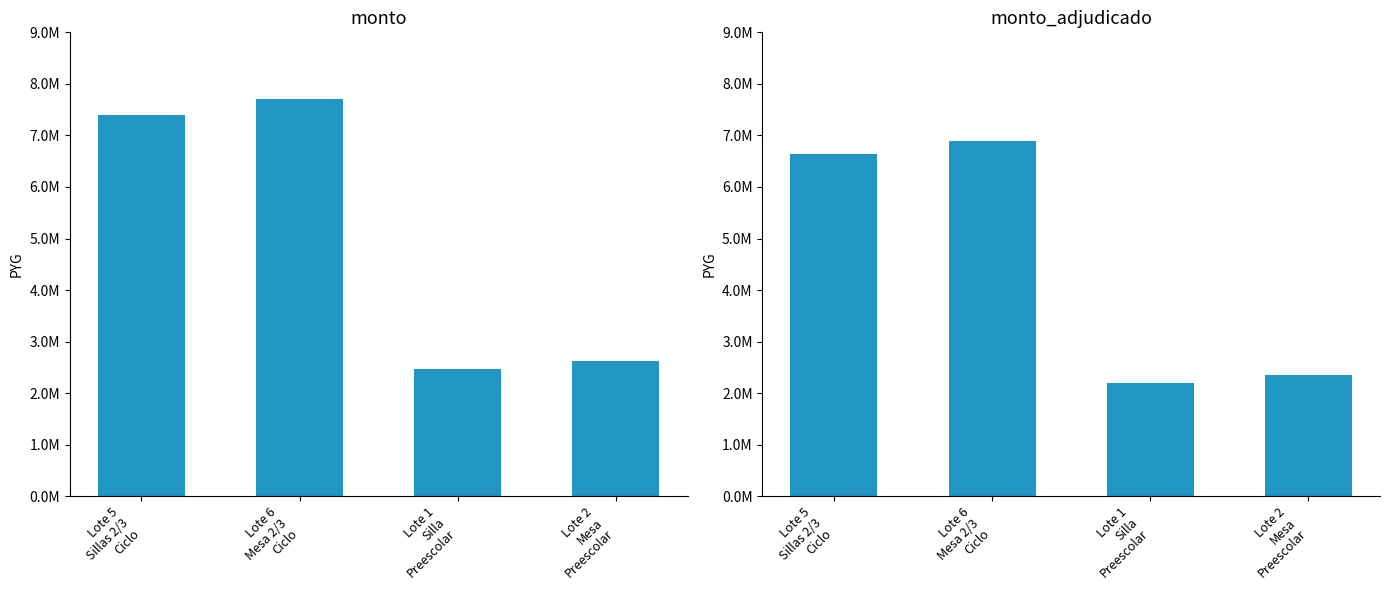

Is it true that monto equals 7400000 at Lote 5
Sillas 2/3
Ciclo?

True